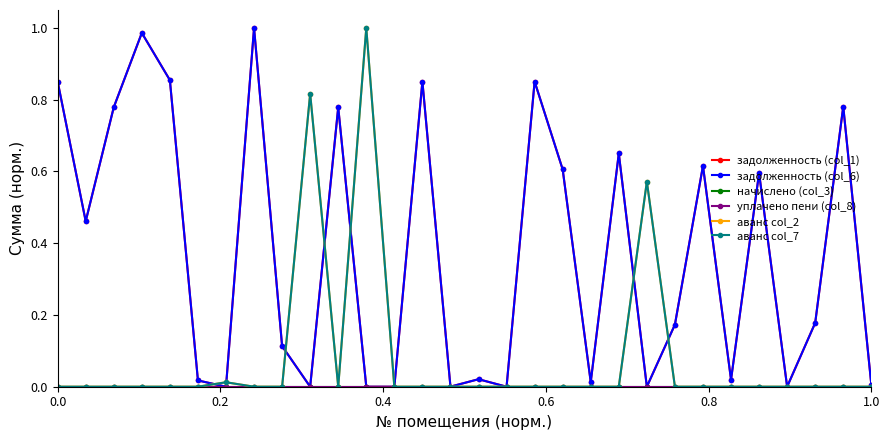

Reading left to right, transcribe all the data shown in this chart.

задолженность (col_1): 0.9	0.5	0.8	1.0	0.9	0.0	0.0	1.0	0.1	0.0	0.8	0.0	0.0	0.9	0.0	0.0	0.0	0.9	0.6	0.0	0.7	0.0	0.2	0.6	0.0	0.6	0.0	0.2	0.8	0.0
задолженность (col_6): 0.9	0.5	0.8	1.0	0.9	0.0	0.0	1.0	0.1	0.0	0.8	0.0	0.0	0.9	0.0	0.0	0.0	0.9	0.6	0.0	0.7	0.0	0.2	0.6	0.0	0.6	0.0	0.2	0.8	0.0
начислено (col_3): 0.0	0.0	0.0	0.0	0.0	0.0	0.0	0.0	0.0	0.0	0.0	0.0	0.0	0.0	0.0	0.0	0.0	0.0	0.0	0.0	0.0	0.0	0.0	0.0	0.0	0.0	0.0	0.0	0.0	0.0
уплачено пени (col_8): 0.0	0.0	0.0	0.0	0.0	0.0	0.0	0.0	0.0	0.0	0.0	0.0	0.0	0.0	0.0	0.0	0.0	0.0	0.0	0.0	0.0	0.0	0.0	0.0	0.0	0.0	0.0	0.0	0.0	0.0
аванс col_2: 0.0	0.0	0.0	0.0	0.0	0.0	0.0	0.0	0.0	0.8	0.0	1.0	0.0	0.0	0.0	0.0	0.0	0.0	0.0	0.0	0.0	0.6	0.0	0.0	0.0	0.0	0.0	0.0	0.0	0.0
аванс col_7: 0.0	0.0	0.0	0.0	0.0	0.0	0.0	0.0	0.0	0.8	0.0	1.0	0.0	0.0	0.0	0.0	0.0	0.0	0.0	0.0	0.0	0.6	0.0	0.0	0.0	0.0	0.0	0.0	0.0	0.0